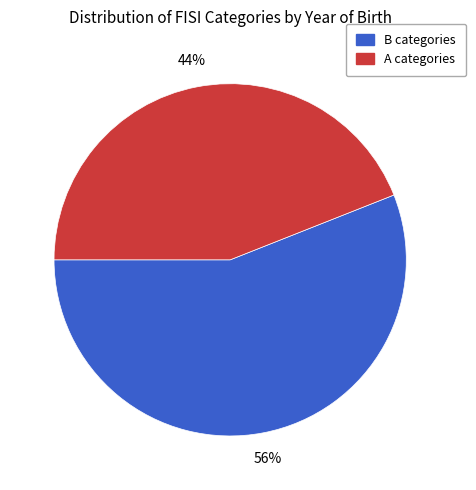

Count the number of slices in the pie.

2